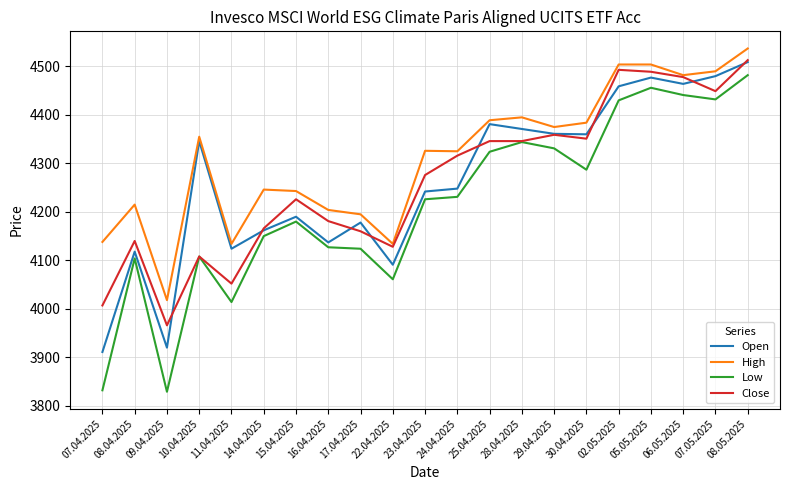

What is the spread (max minus min) of values at 05.05.2025?

48